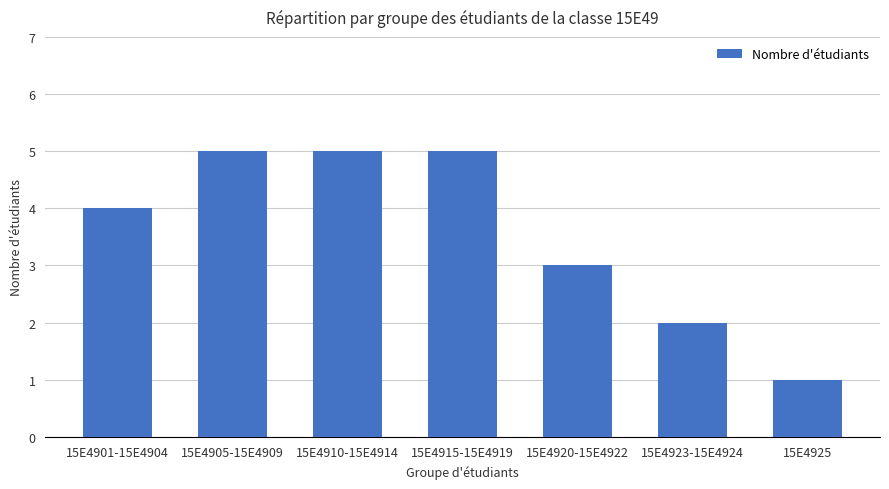

What is the maximum value shown in the chart?

5